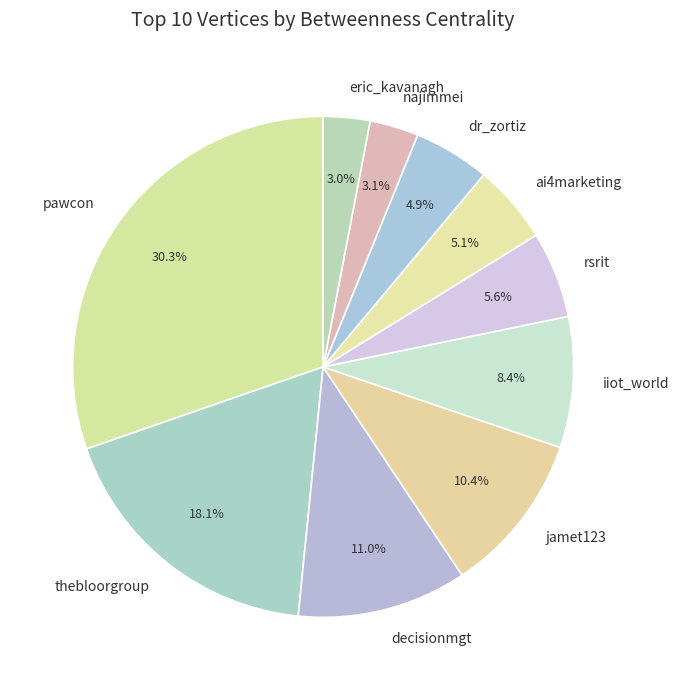

To the nearest percent, what is the difference between the largest and smallest slice percentages?

27%